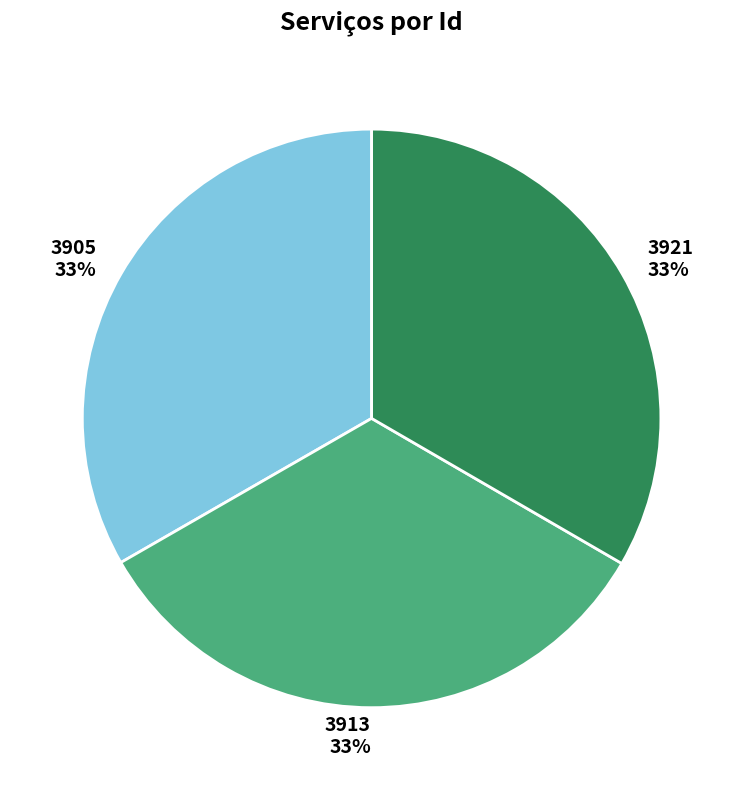

Is there a majority slice in this chart?

No